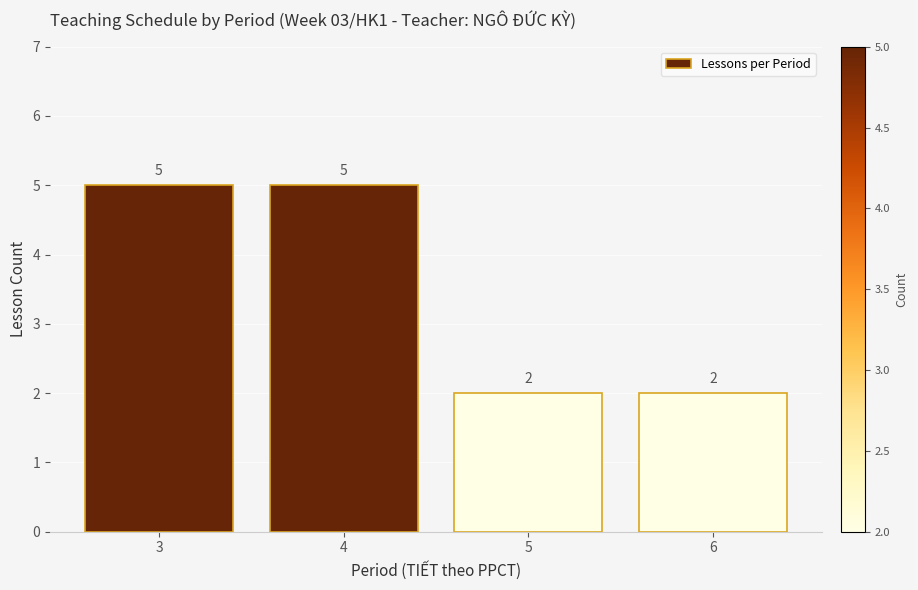

Are the bars grouped side by side (vs. stacked)?

No